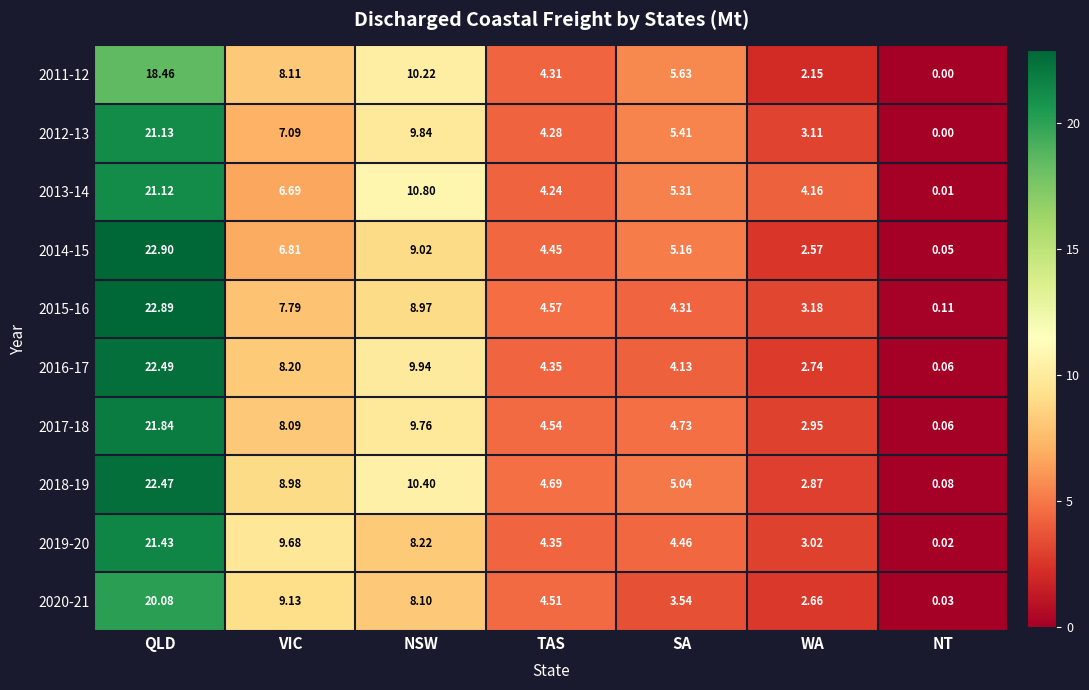

Which category has the lowest value across all series?

NT